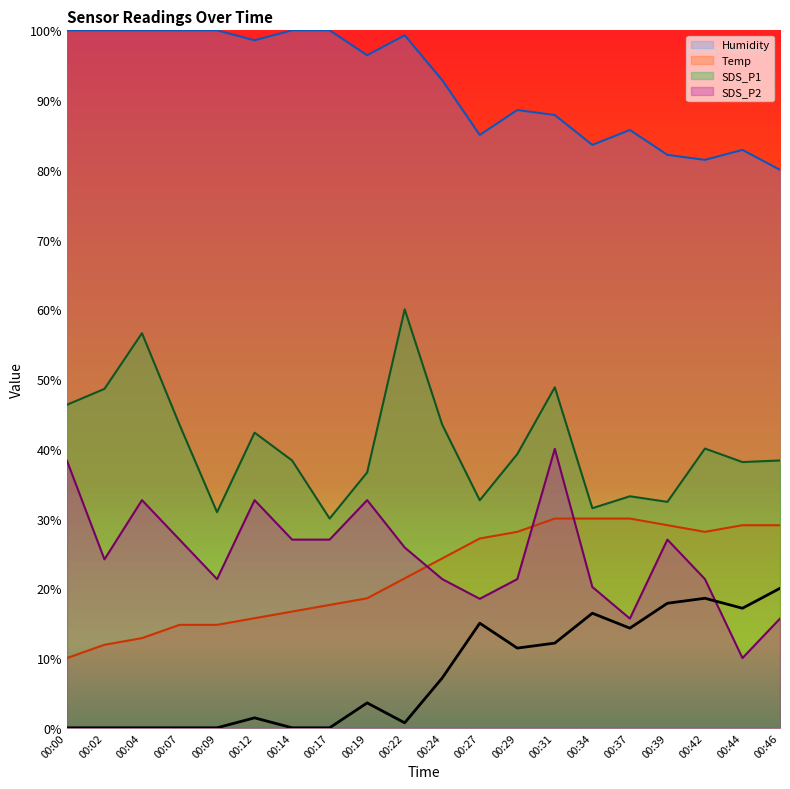

Read the SDS_P2 value at 00:46.

15.7